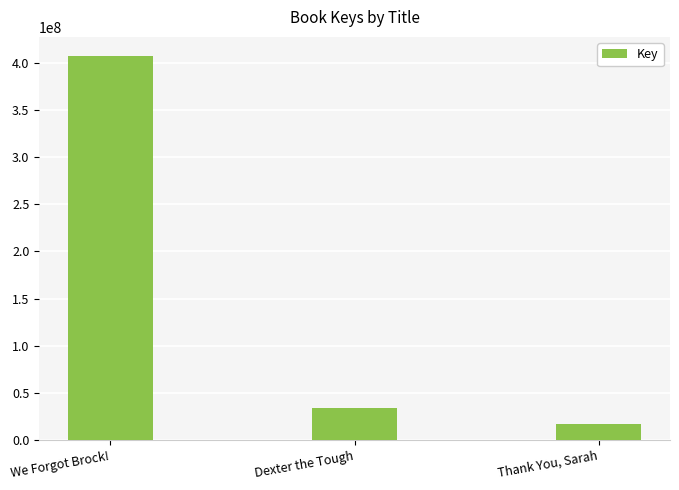

What is the label of the 2nd bar from the right?

Dexter the Tough